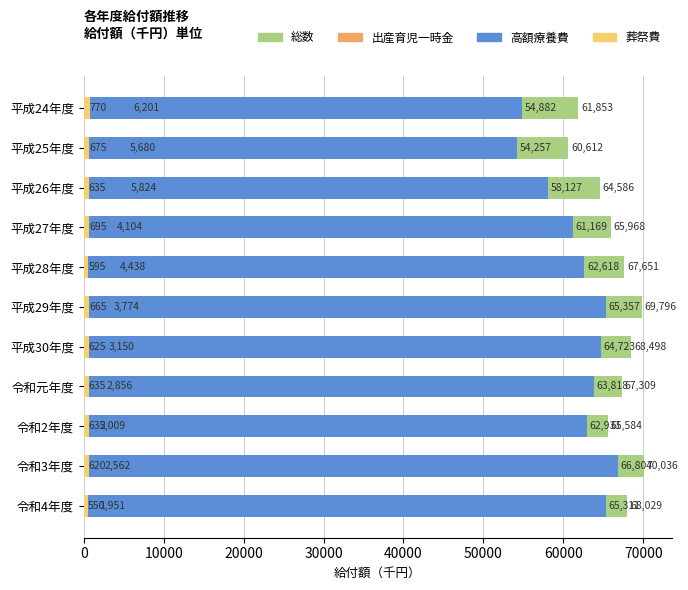

True or false: 出産育児一時金 has a value of 3150 at 平成30年度.

True